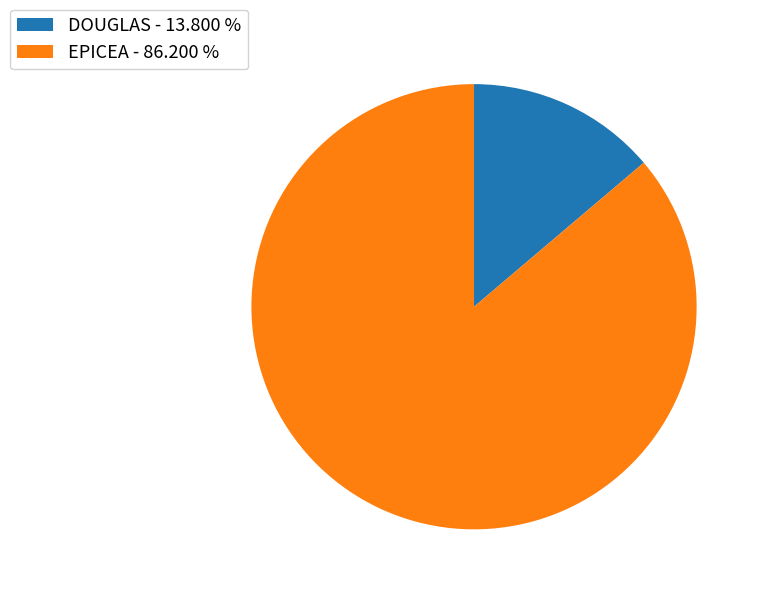

Is there a majority slice in this chart?

Yes